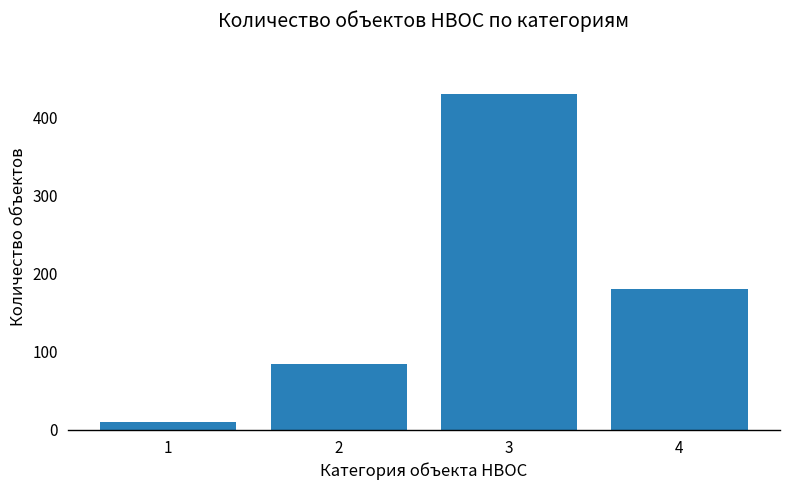

Between 2 and 4, which is larger?

4